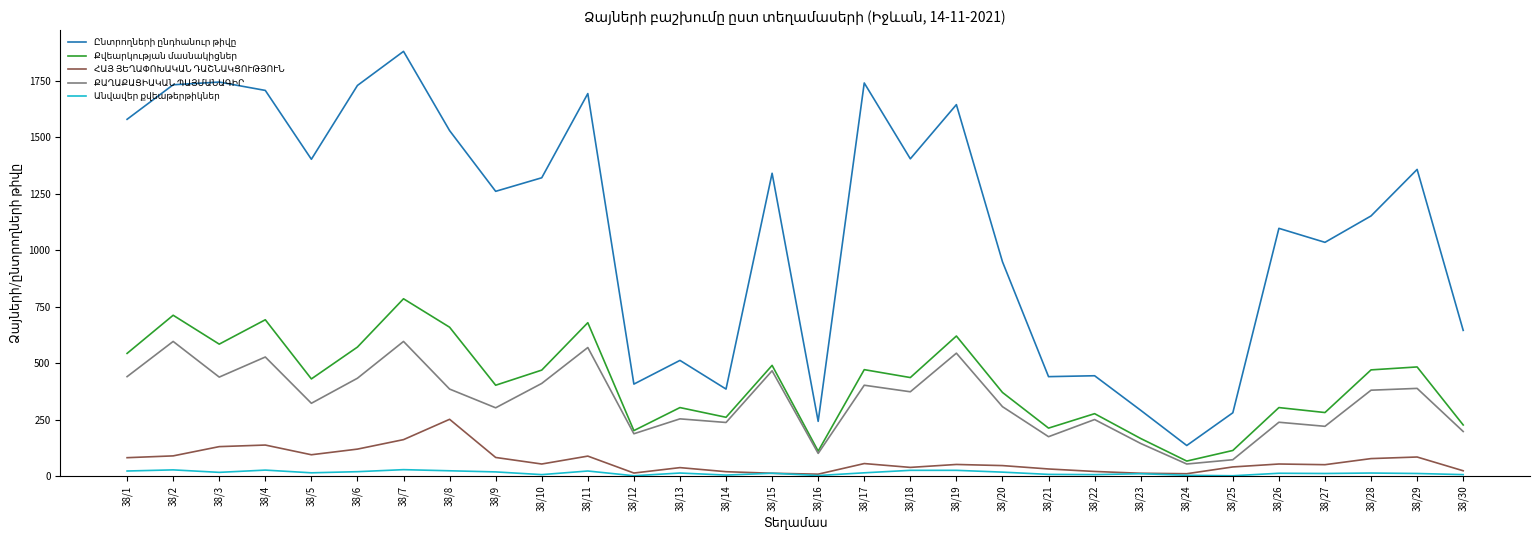

How many lines are shown in the chart?

5